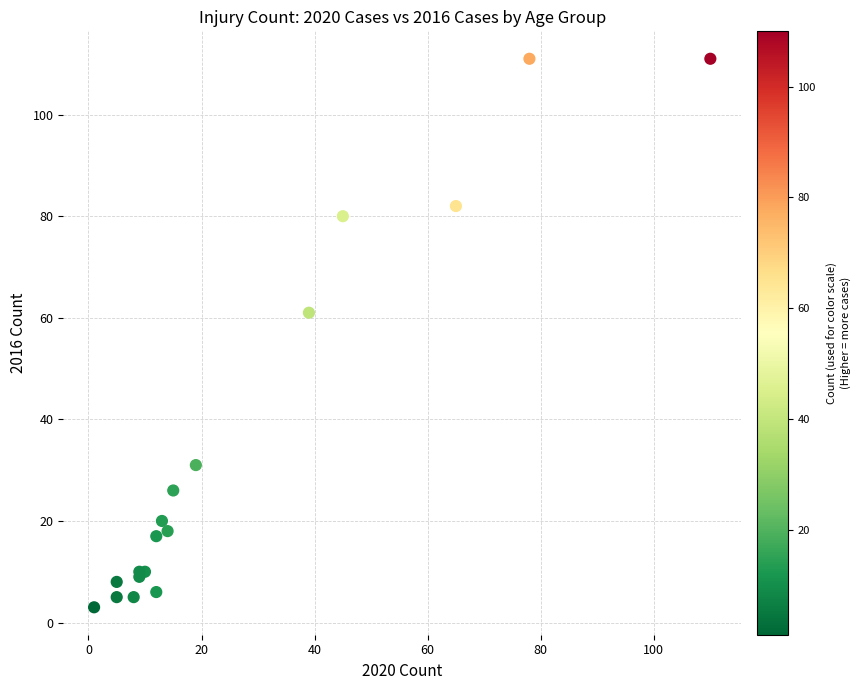

What Y value in the scatter plot is closest to 57?

61